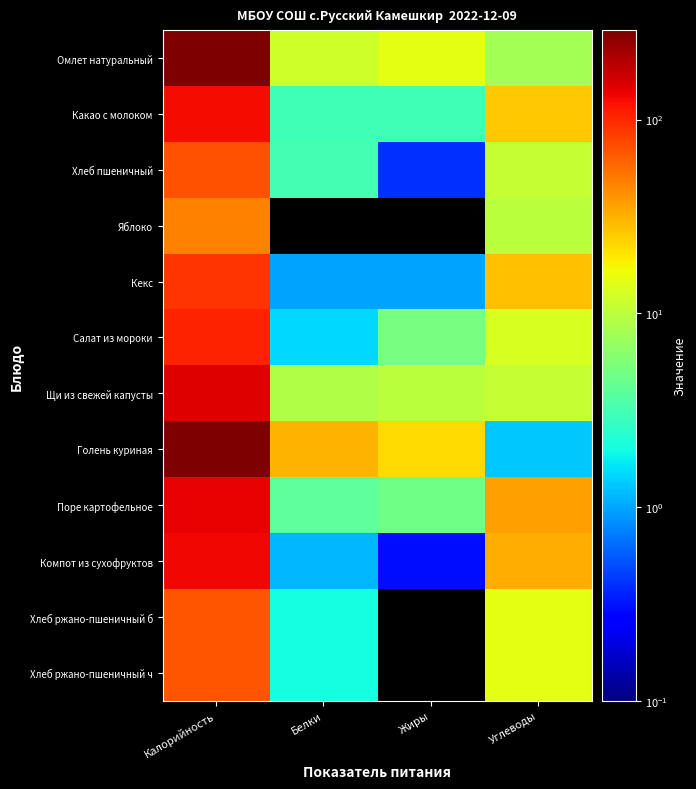

Reading left to right, transcribe all the data shown in this chart.

Омлет натуральный: Калорийность=289.6	Белки=12.0	Жиры=15.0	Углеводы=8.0
Какао с молоком: Калорийность=125.2	Белки=3.0	Жиры=3.0	Углеводы=26.0
Хлеб пшеничный: Калорийность=70.1	Белки=3.2	Жиры=0.4	Углеводы=11.0
Яблоко: Калорийность=47.0	Белки=0.0	Жиры=0.0	Углеводы=10.0
Кекс: Калорийность=90.2	Белки=1.0	Жиры=1.0	Углеводы=28.0
Салат из мороки: Калорийность=103.7	Белки=1.5	Жиры=5.1	Углеводы=13.0
Щи из свежей капусты: Калорийность=146.3	Белки=9.0	Жиры=10.0	Углеводы=10.9
Голень куриная: Калорийность=284.4	Белки=29.9	Жиры=21.9	Углеводы=1.3
Поре картофельное: Калорийность=137.2	Белки=4.0	Жиры=4.8	Углеводы=37.0
Компот из сухофруктов: Калорийность=132.8	Белки=1.2	Жиры=0.3	Углеводы=32.0
Хлеб ржано-пшеничный б: Калорийность=69.0	Белки=2.0	Жиры=0.0	Углеводы=15.0
Хлеб ржано-пшеничный ч: Калорийность=69.0	Белки=2.0	Жиры=0.0	Углеводы=15.0